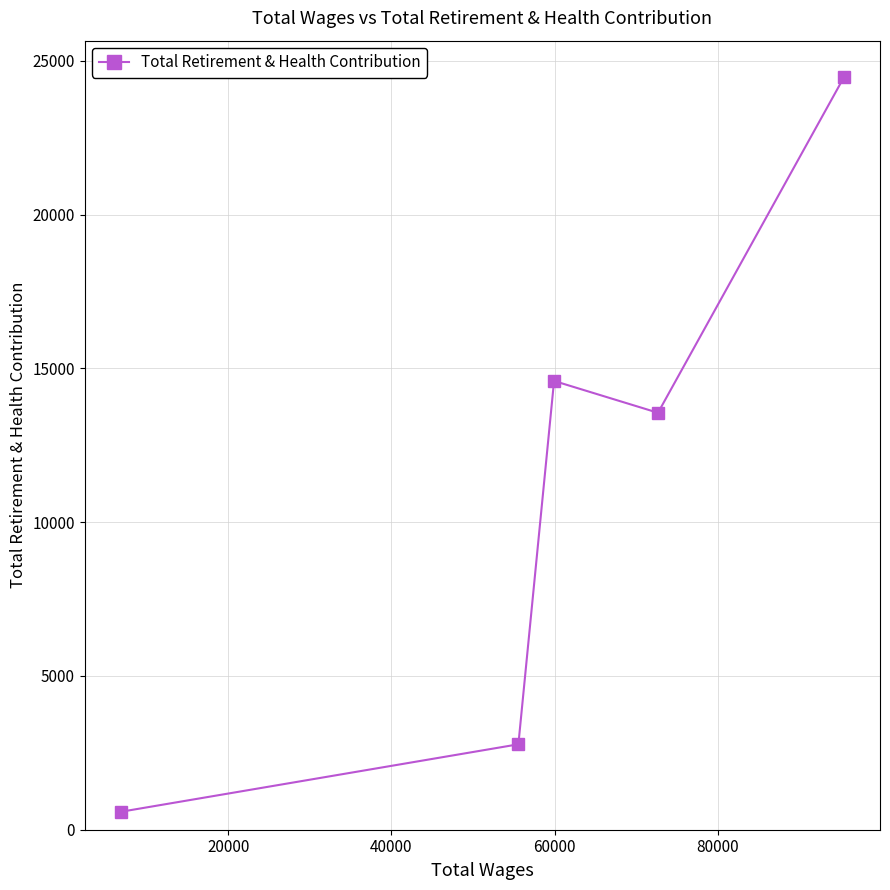

How many points are lower than both their immediate neighbors (excluding endpoints)?

1